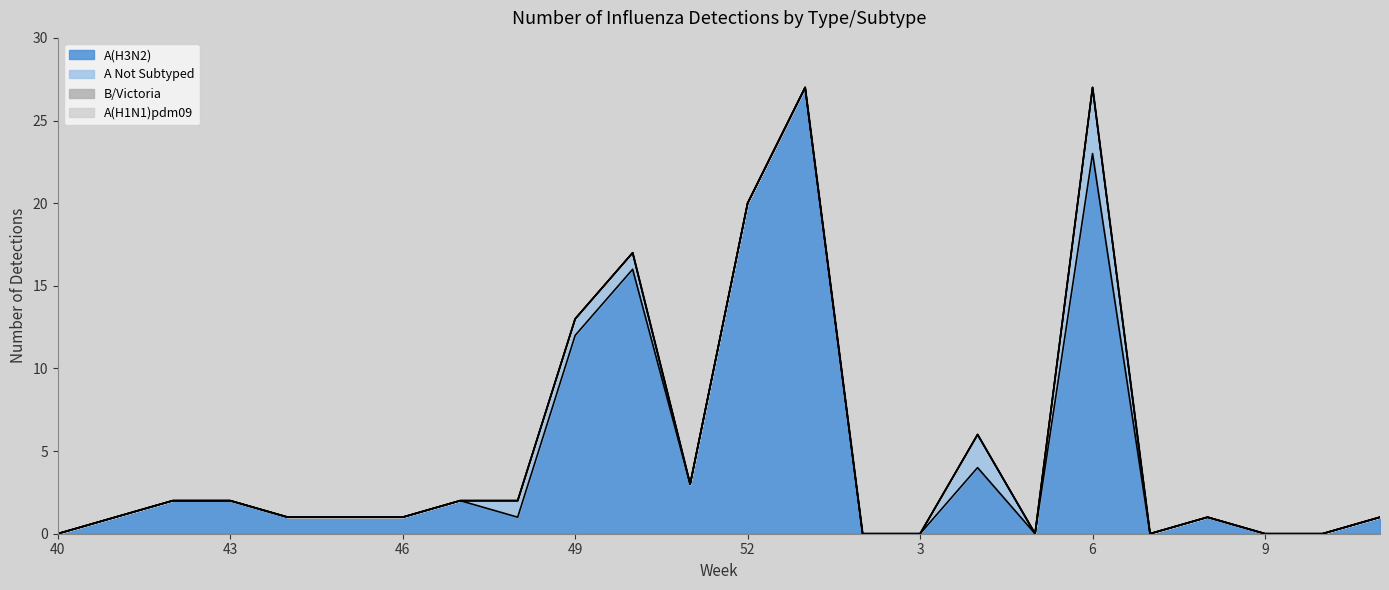

True or false: A(H1N1)pdm09 and A(H3N2) intersect in this chart.

False